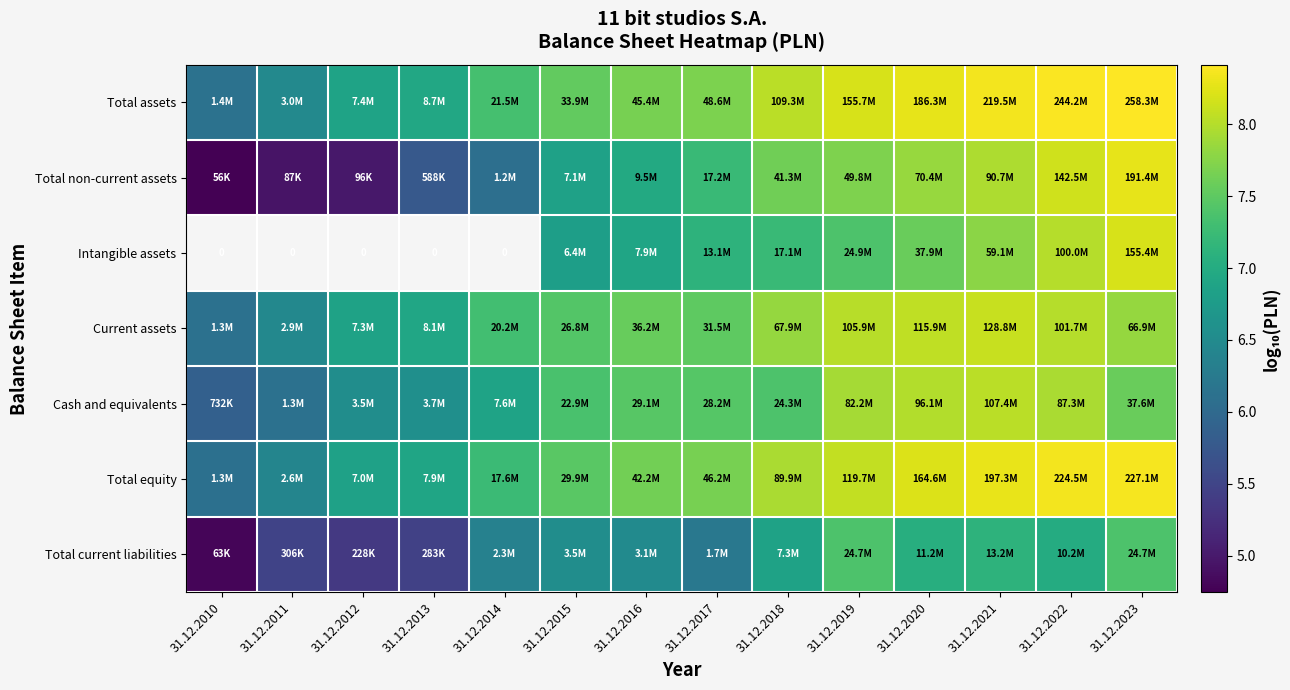

How many data points does each series have?

14